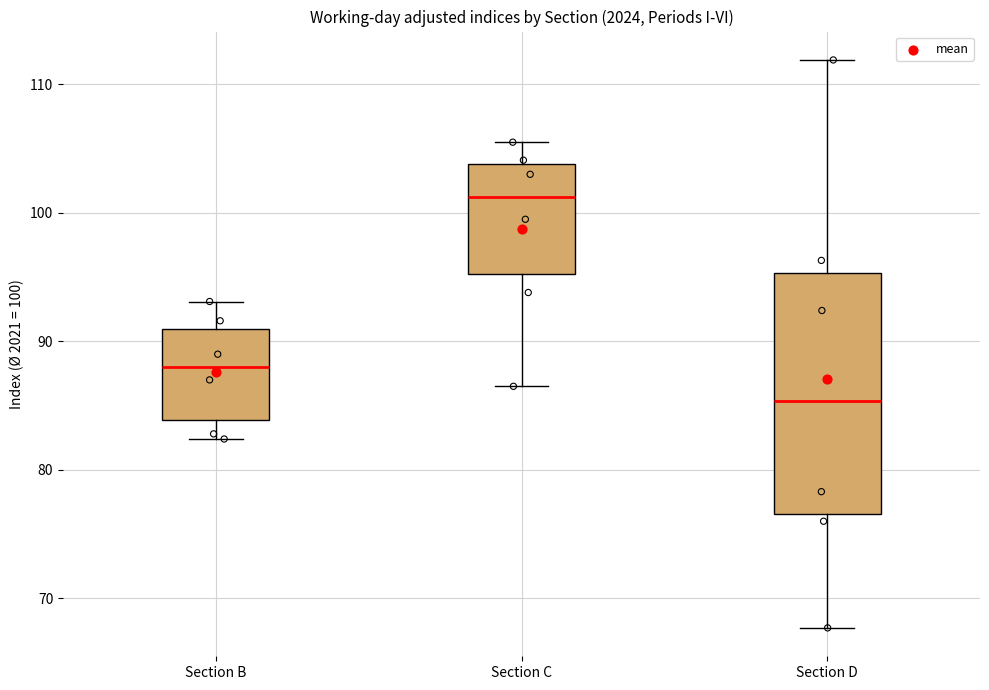

Reading left to right, transcribe this box plot: for each box, give where its median line is, the range the box spans, and where its two whiskers end, as read against the y-axis. The values are not printed on the chart, so give them approximately, as read against the axis.

Section B: median 88, box 84 to 91, whiskers 82 to 93
Section C: median 101, box 95 to 104, whiskers 87 to 106
Section D: median 85, box 77 to 95, whiskers 68 to 112